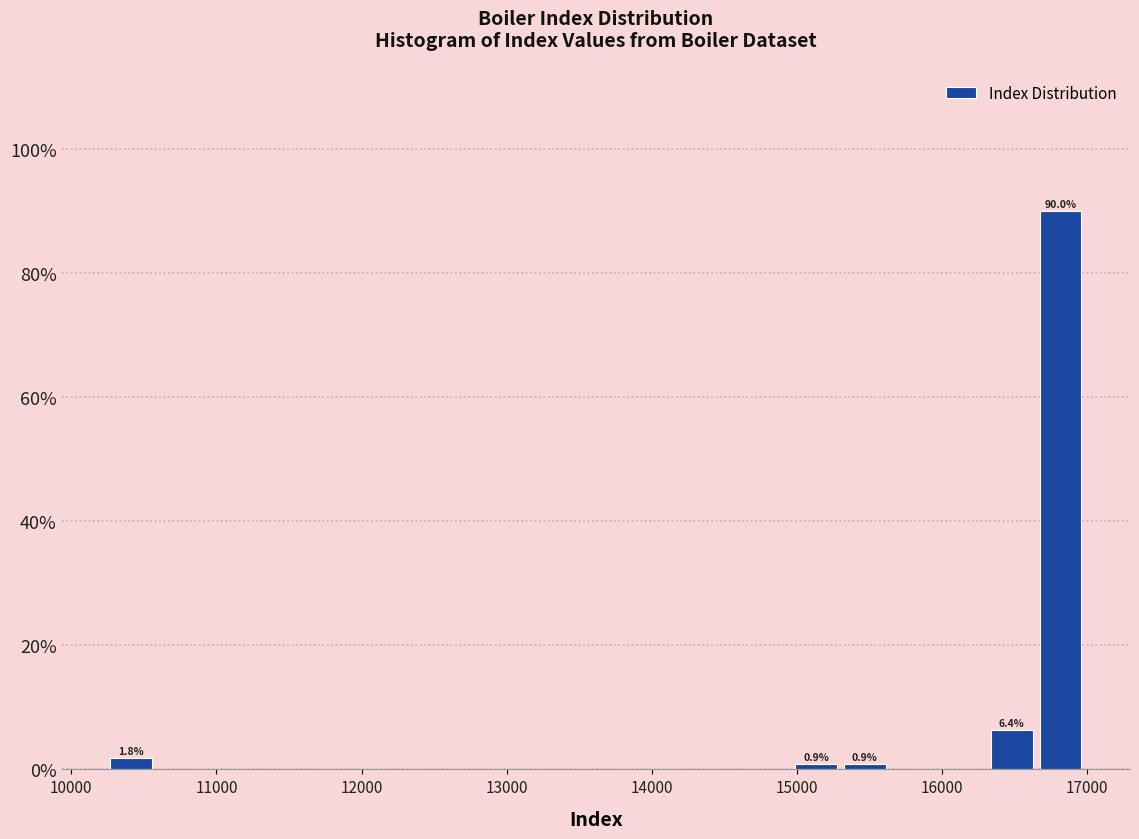

Read against the x-axis, roughly where is the centre of the tallest bar?

16800